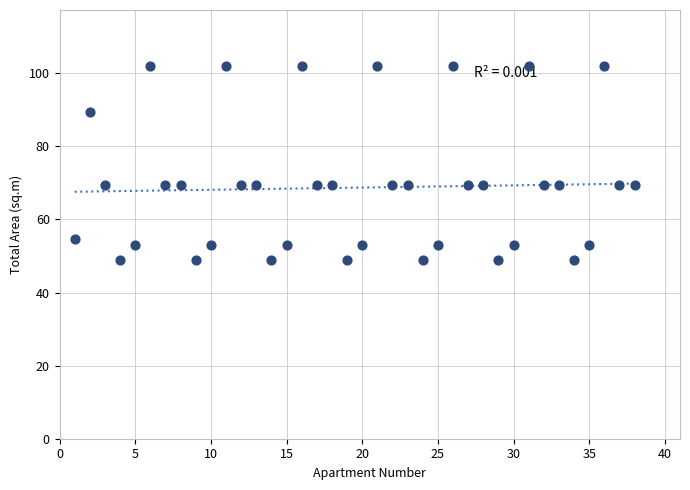

What is the range of X values (max minus min)?

37.0